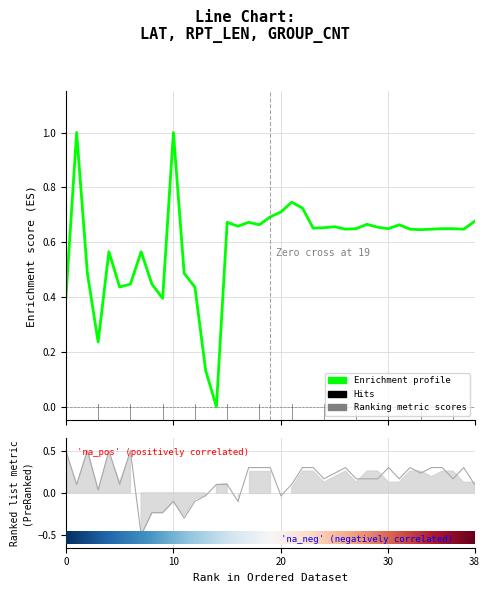

Does the chart display data point markers on the line(s)?

No